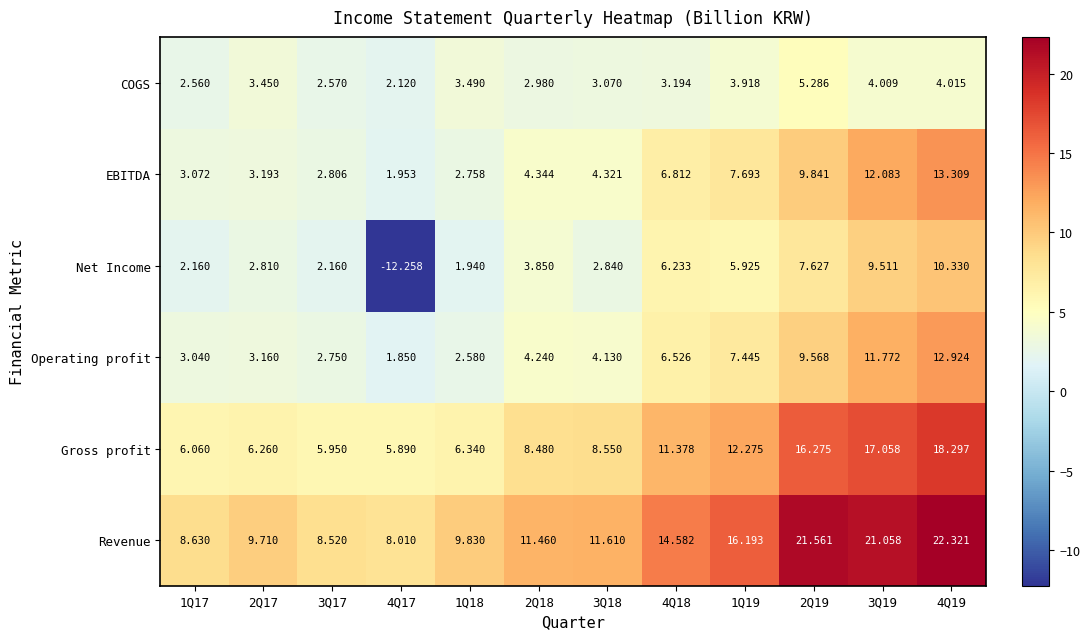

Between 1Q17 and 3Q17, which series saw the biggest shift?

Operating profit